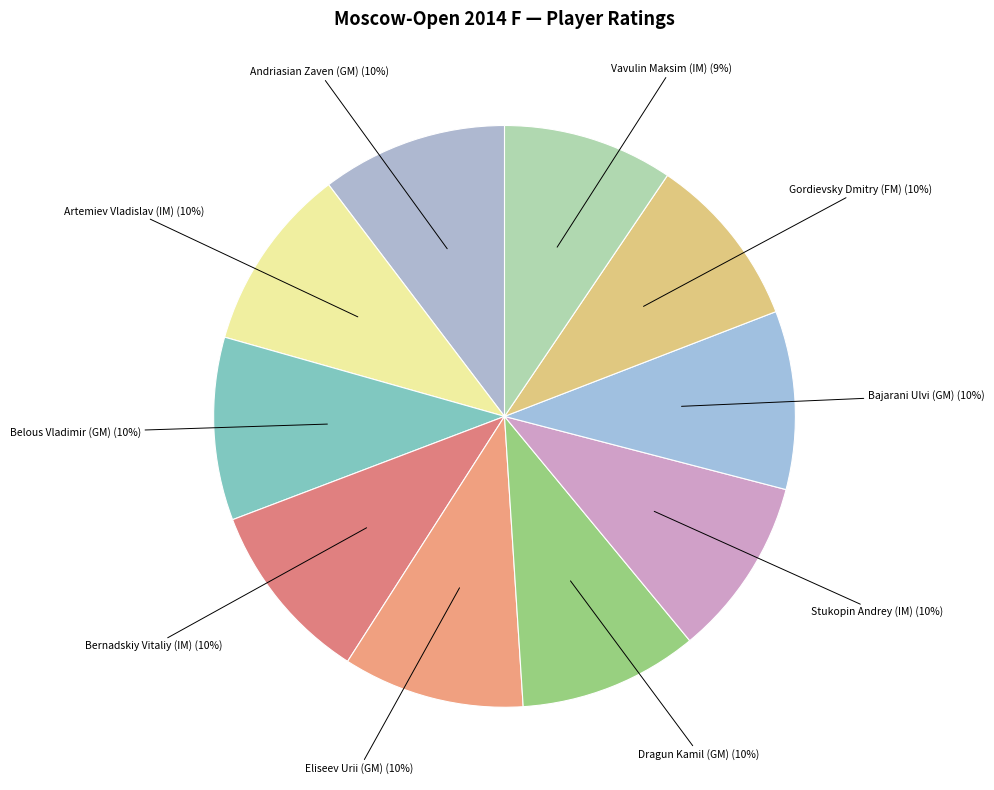

What is the ratio of the value at Belous Vladimir (GM) to the value at Dragun Kamil (GM)?

1.0